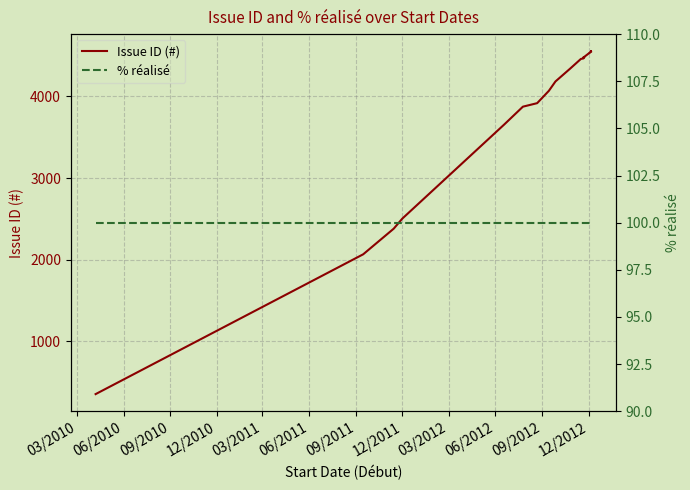

Reading left to right, transcribe all the data shown in this chart.

Issue ID (#): 353	2066	2380	2504	3655	3875	3918	4069	4184	4342	4460	4466	4467	4481	4476	4482	4487	4535	4532	4547	4552	4554	4553
% réalisé: 100	100	100	100	100	100	100	100	100	100	100	100	100	100	100	100	100	100	100	100	100	100	100